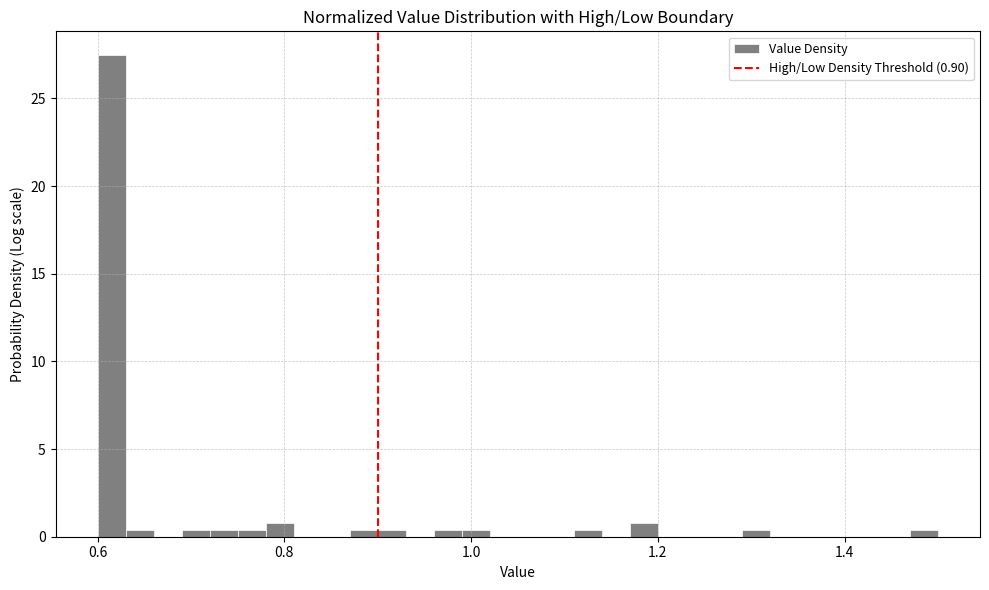

Read against the x-axis, roughly where is the centre of the tallest bar?

0.62